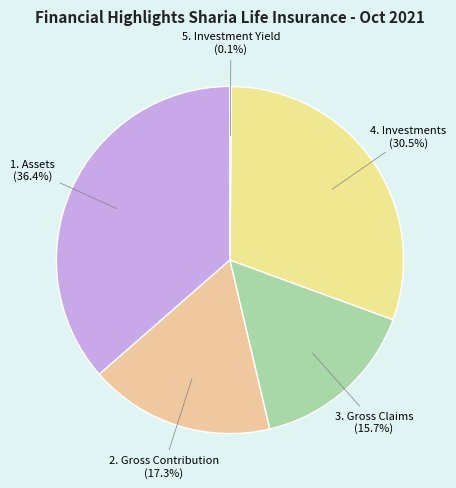

Is 4. Investments the majority of the pie?

No